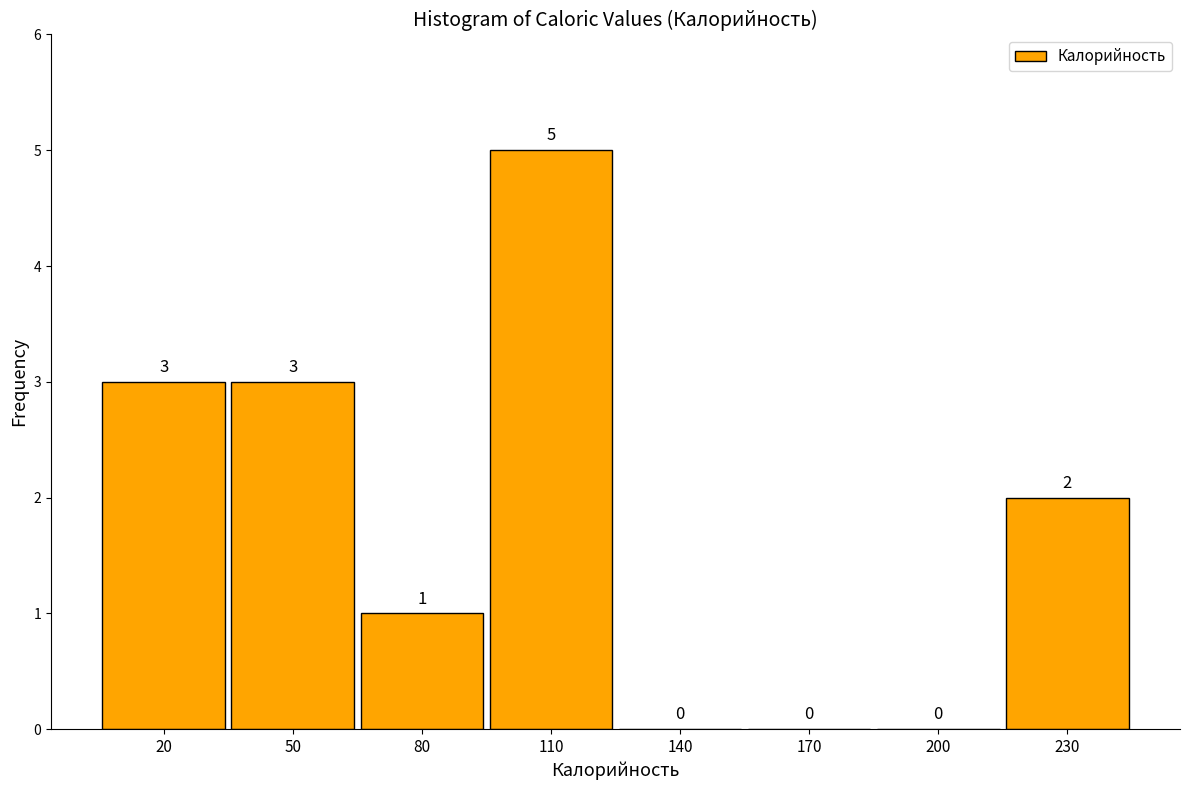

Reading right to left, list all the values displayed in this chart.

230=2	200=0	170=0	140=0	110=5	80=1	50=3	20=3